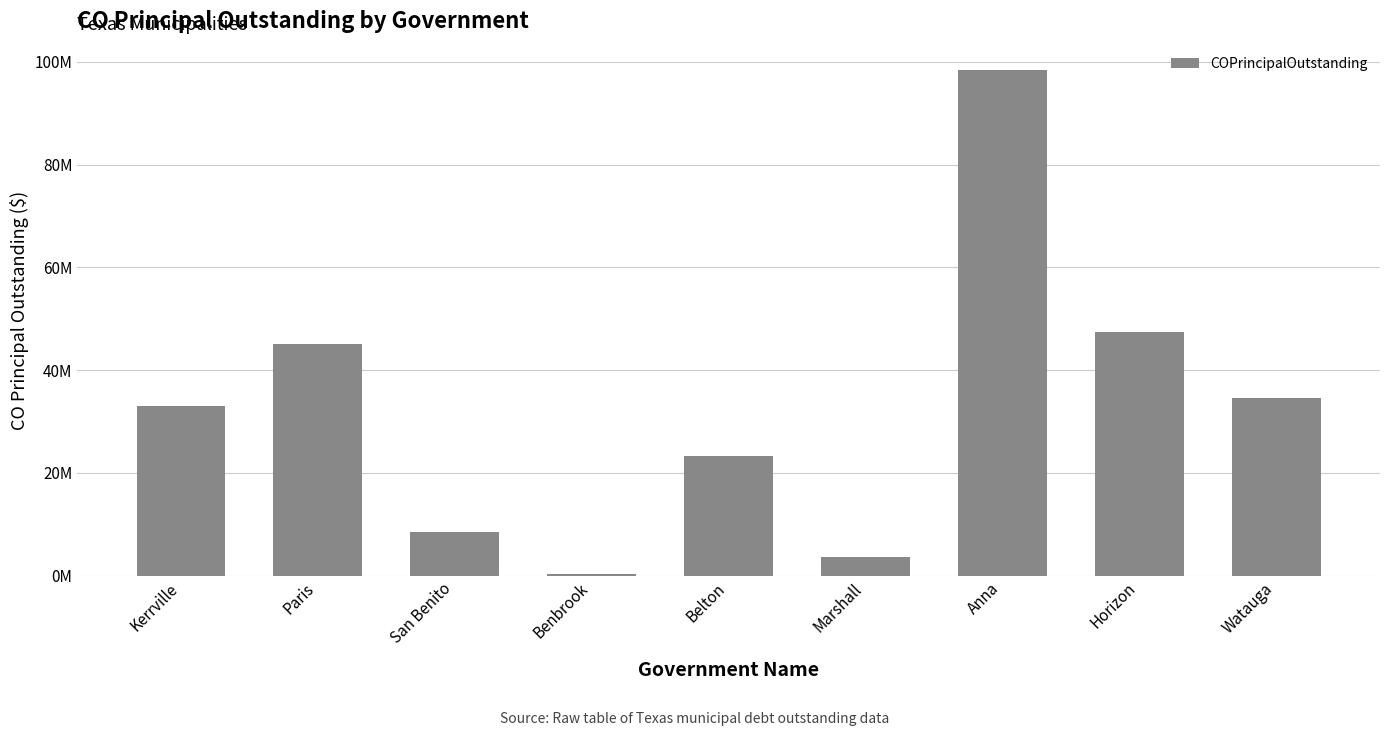

What is the smallest value displayed?

280000